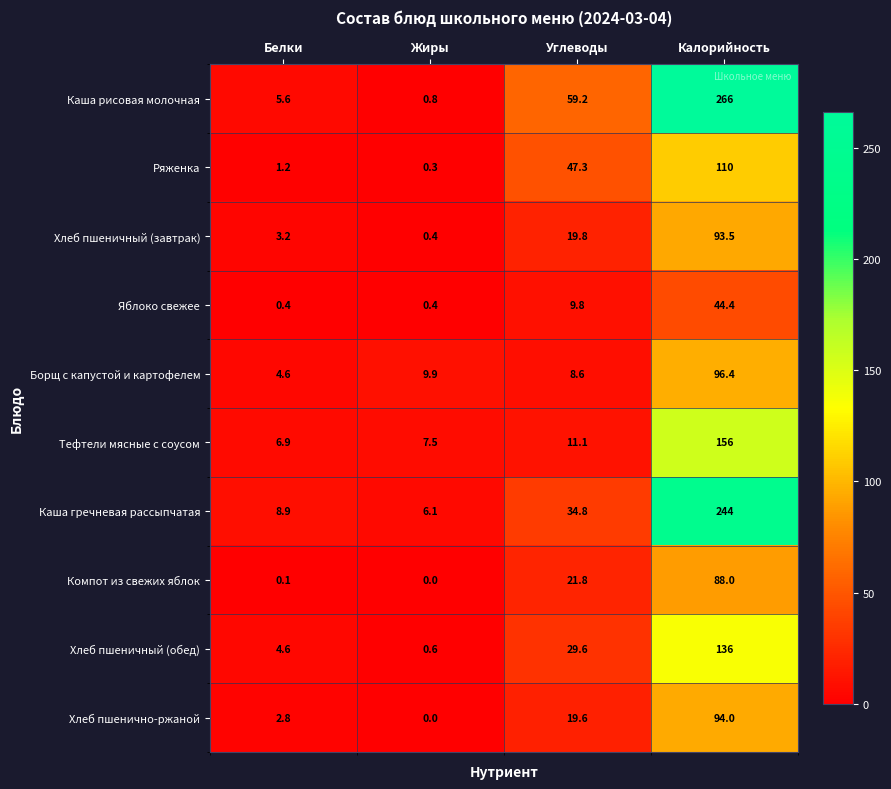

What is the sum of the Ряженка values at Калорийность and Белки?

111.2